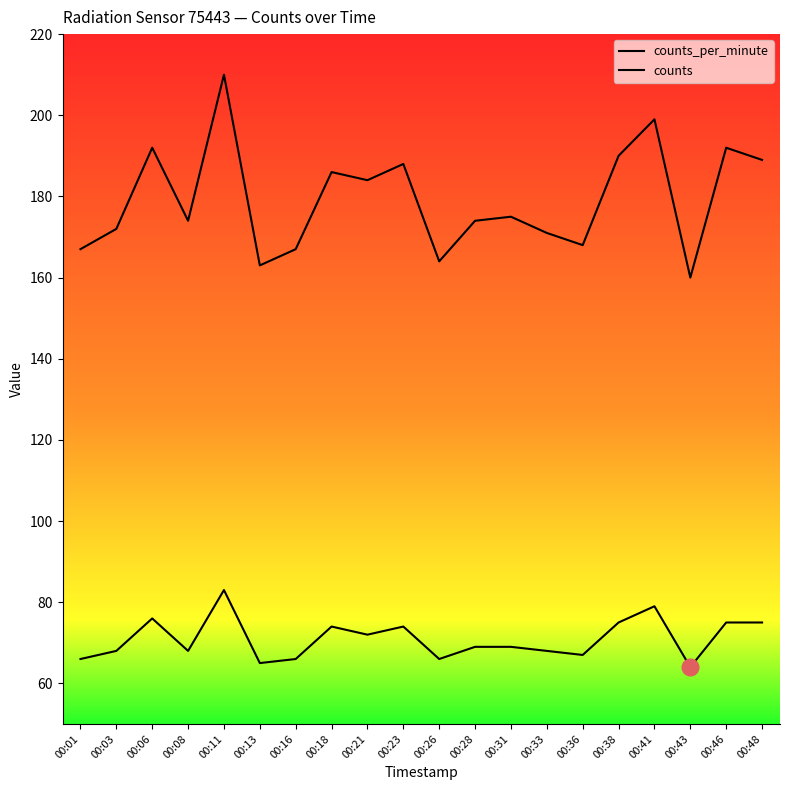

Count the number of categories in the chart.

20